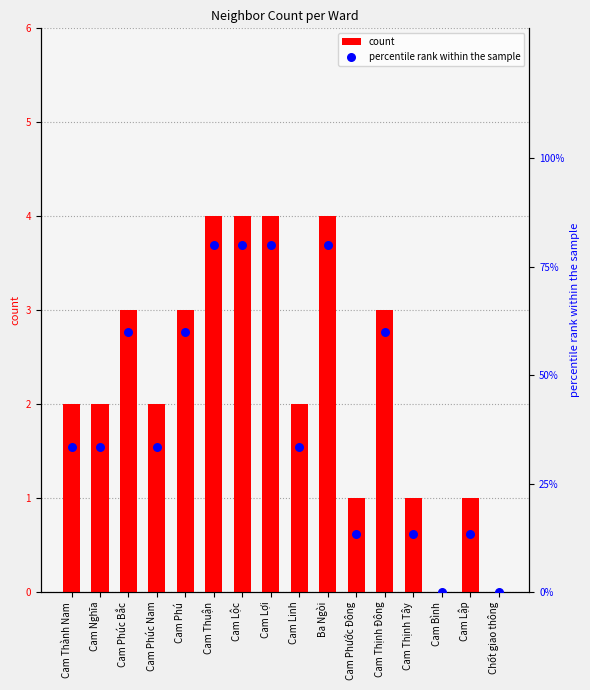

What is the total value across all series at Cam Lợi?

84.0